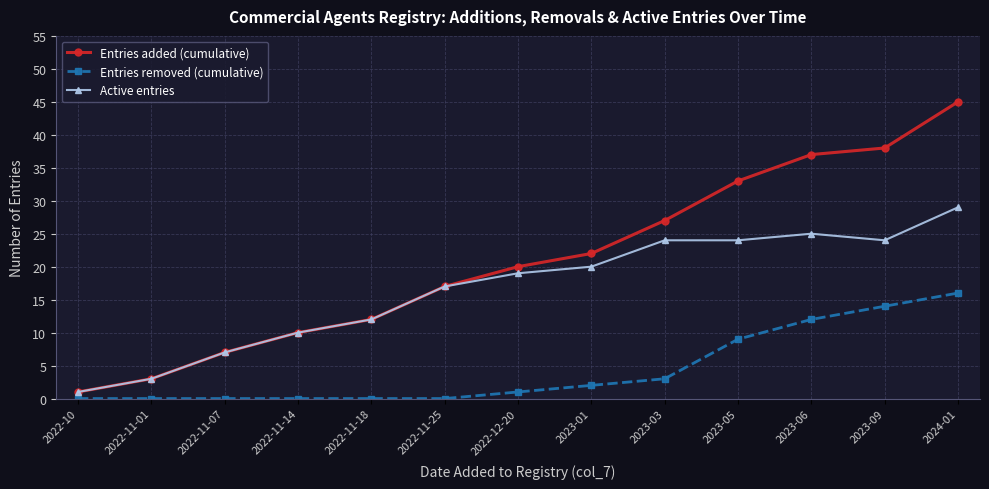

At which label does Active entries reach its minimum?

2022-10